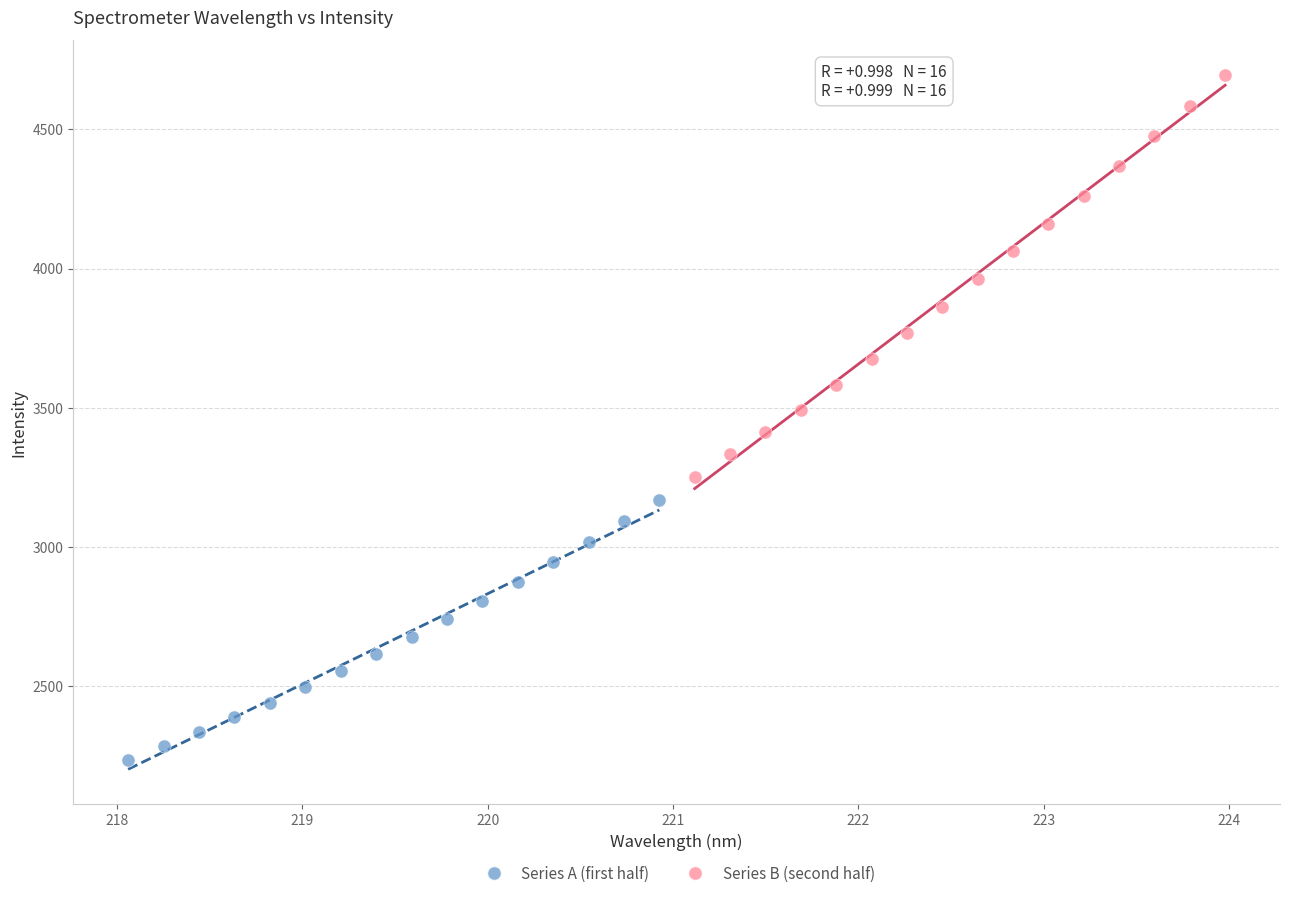

Which series contains the highest Y value?

Series B (second half)